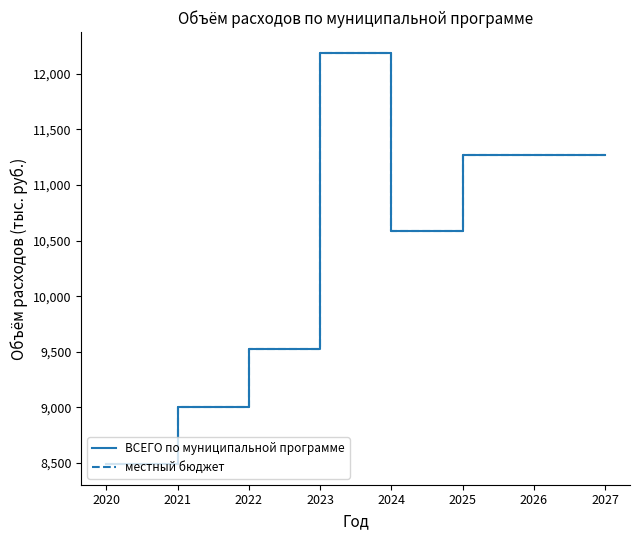

True or false: ВСЕГО по муниципальной программе and местный бюджет intersect in this chart.

False